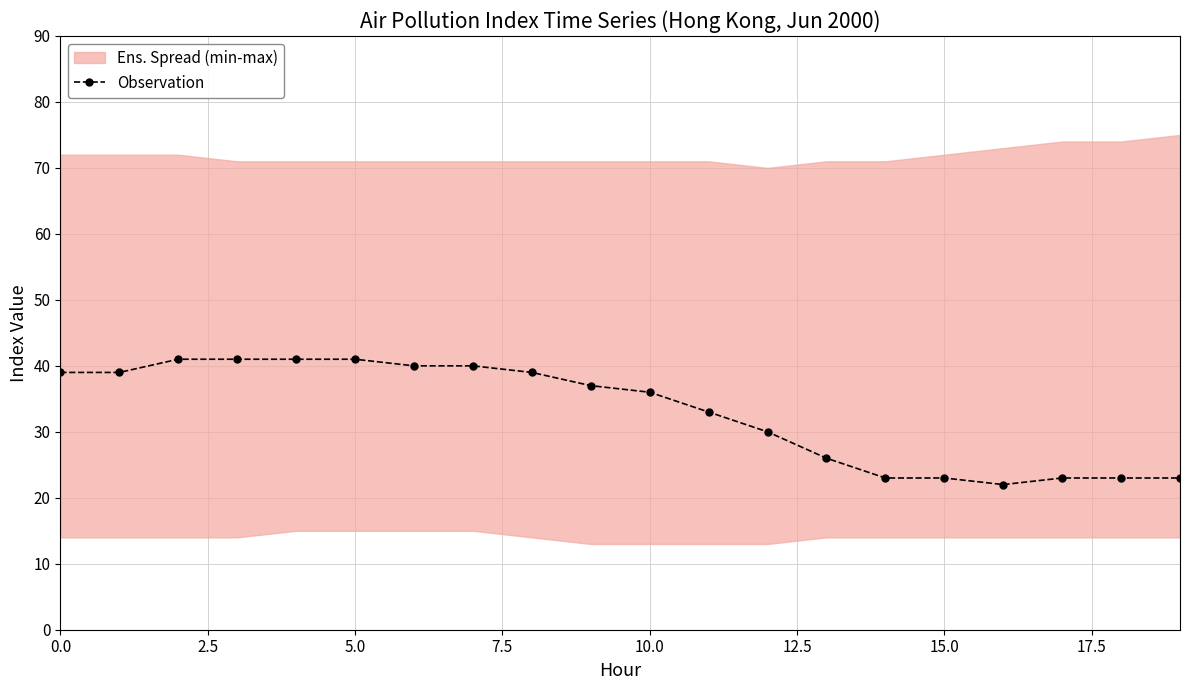

What is the minimum value for Observation?

22